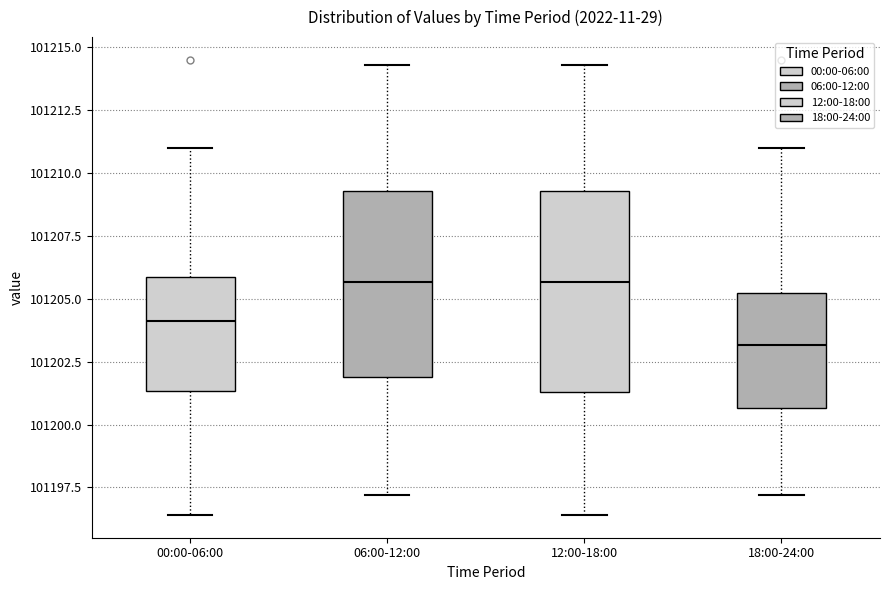

Where does the lower whisker of the box for 18:00-24:00 end on the y-axis? The values are not printed on the chart, so give them approximately, as read against the axis.

101197.0